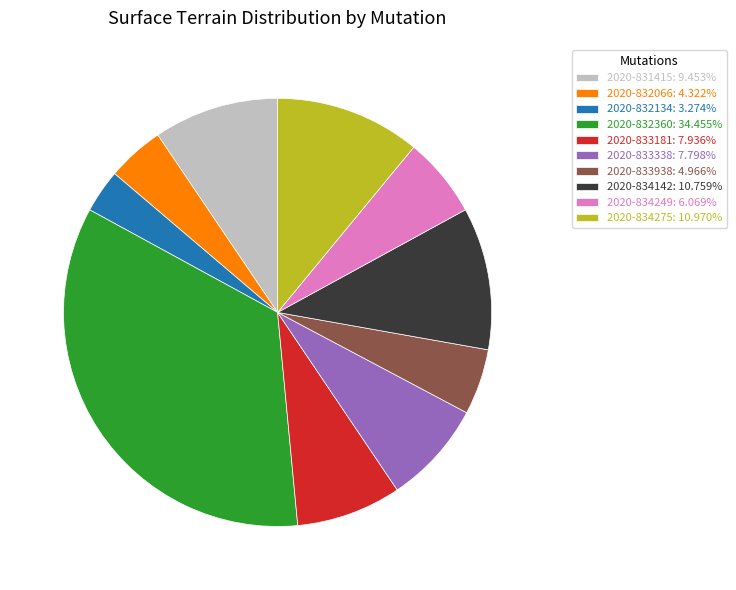

Between 2020-833181 and 2020-833938, which is larger?

2020-833181